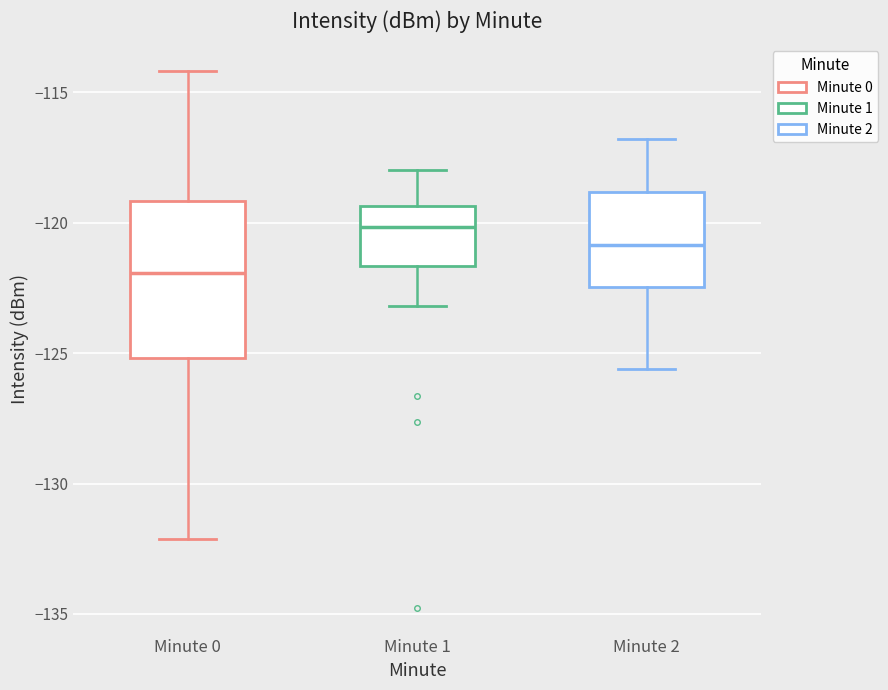

Reading left to right, read every box against the y-axis: the position of its median line, the range the box covers, and the ends of its whiskers. The values are not printed on the chart, so give them approximately, as read against the axis.

Minute 0: median -122.0, box -125.0 to -119.0, whiskers -132.0 to -114.0
Minute 1: median -120.0, box -121.5 to -119.5, whiskers -123.0 to -118.0
Minute 2: median -121.0, box -122.5 to -119.0, whiskers -125.5 to -117.0